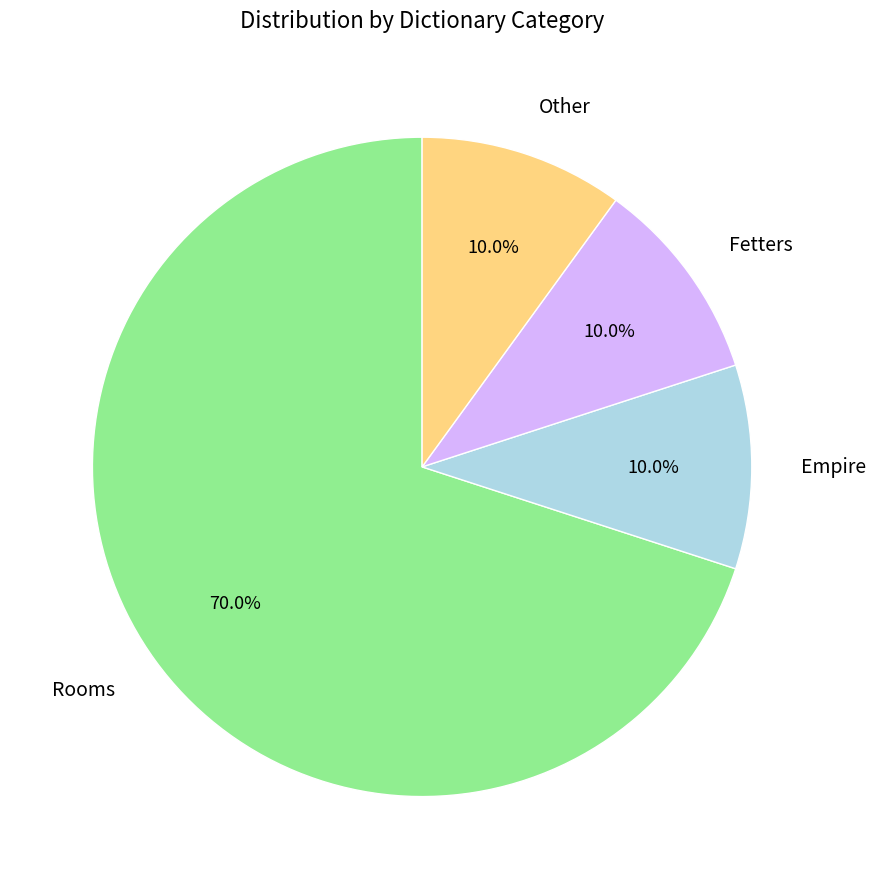

Which category has the biggest portion of the pie?

Rooms